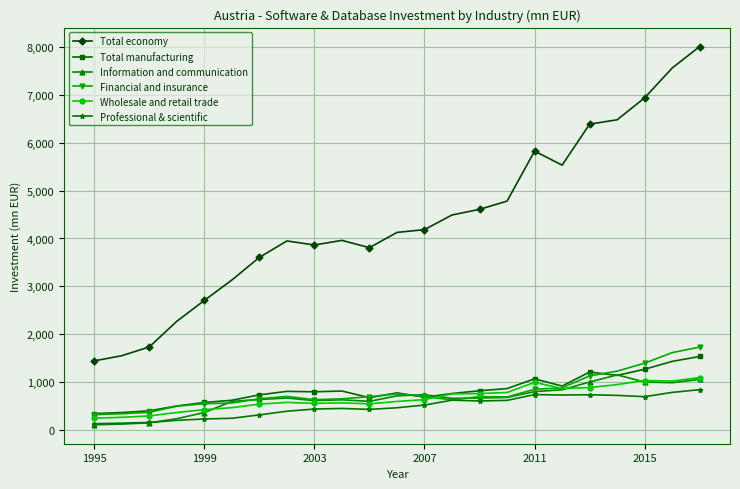

True or false: Total economy and Total manufacturing cross at least once.

False